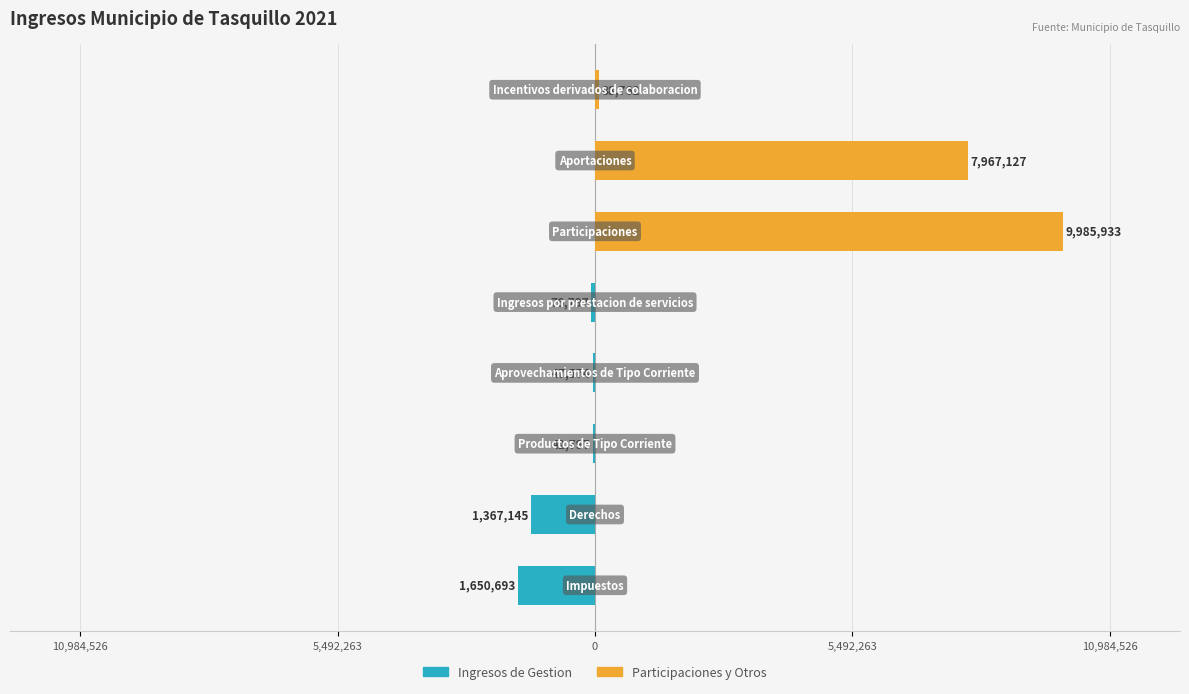

List the series in order of their peak value, highest first.

Participaciones y Otros, Ingresos de Gestion